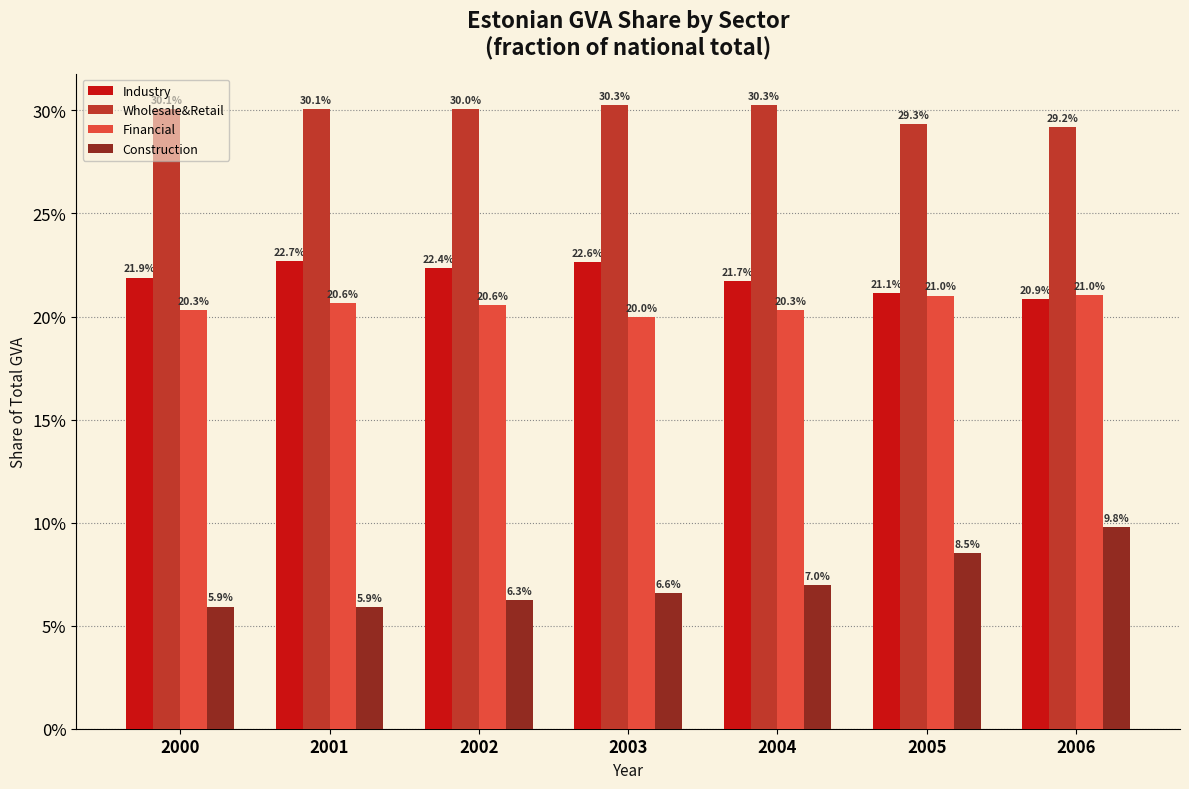

What is the approximate value of Financial at 2002?

0.2